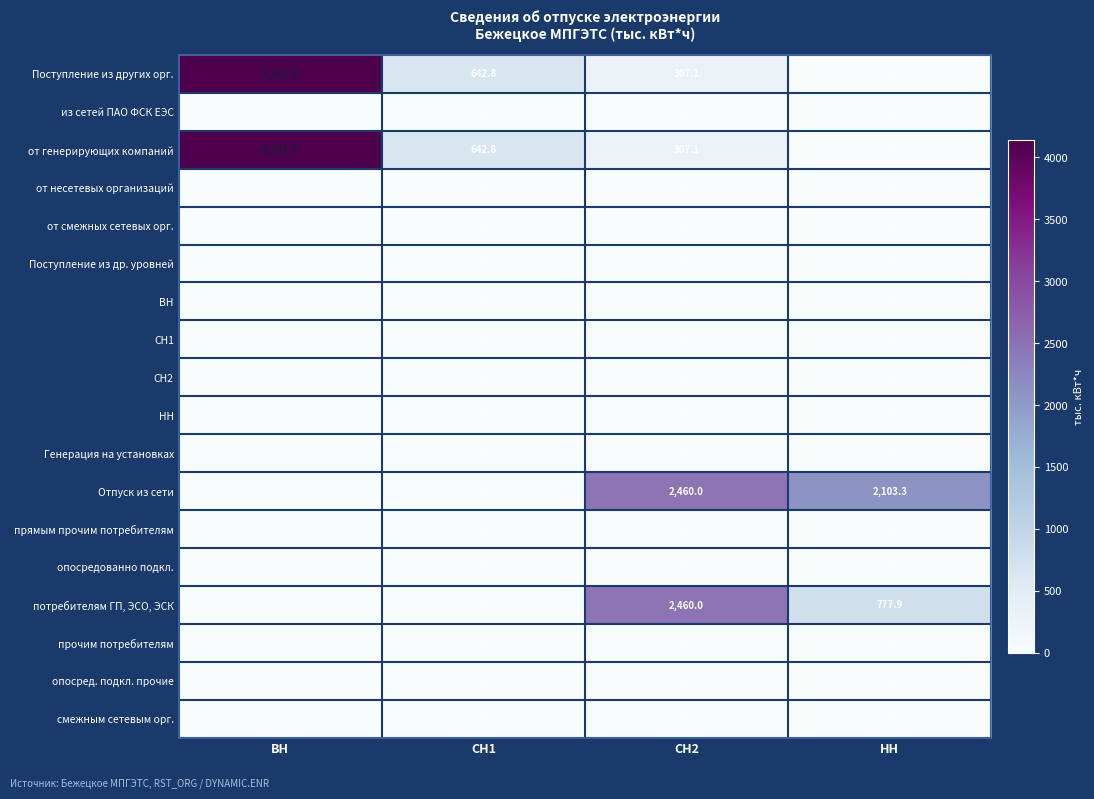

What is the greatest value displayed?

4141.5